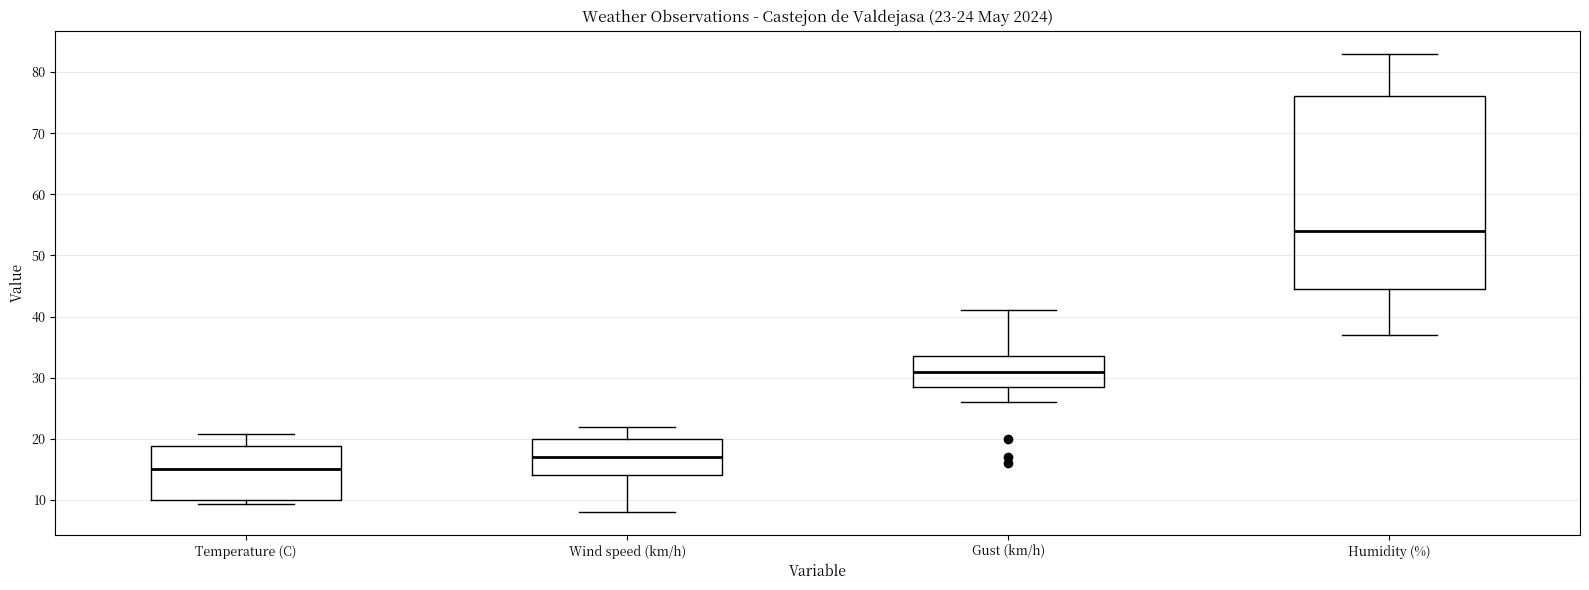

Which box's median line is the lowest?

Temperature (C)